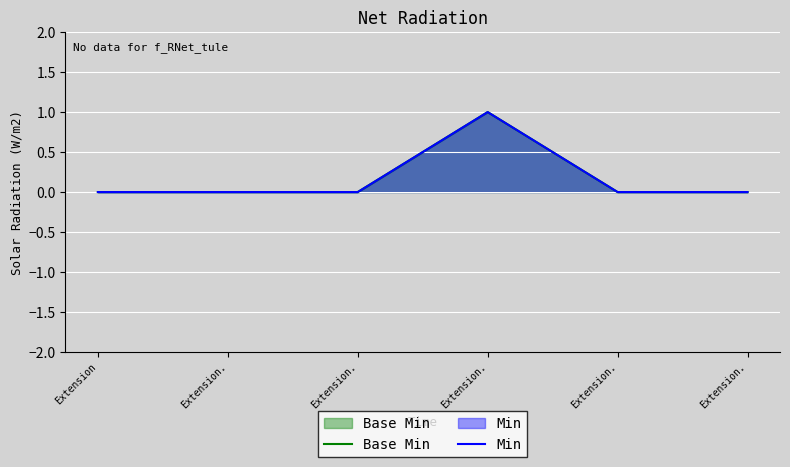

True or false: Base Min and Min intersect in this chart.

False